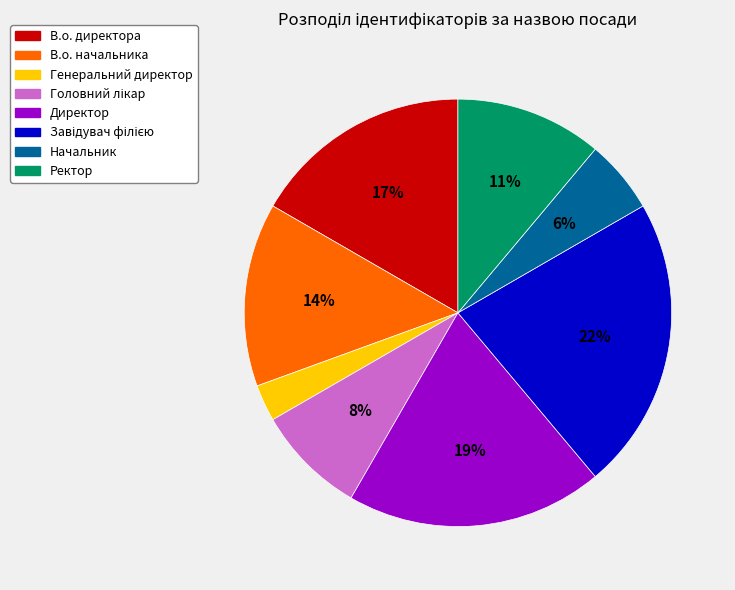

Which category has the smallest portion of the pie?

Генеральний директор